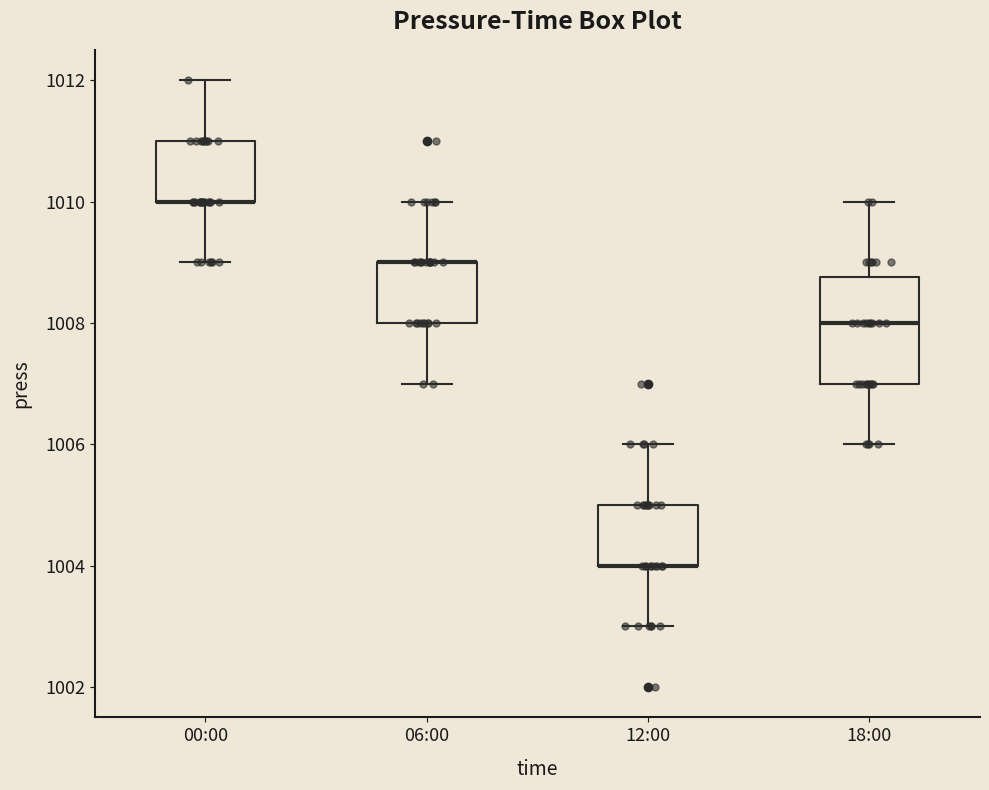

Reading left to right, read every box against the y-axis: the position of its median line, the range the box covers, and the ends of its whiskers. The values are not printed on the chart, so give them approximately, as read against the axis.

00:00: median 1010.0 (drawn on the box's lower edge), box 1010.0 to 1011.0, whiskers 1009.0 to 1012.0
06:00: median 1009.0 (drawn on the box's upper edge), box 1008.0 to 1009.0, whiskers 1007.0 to 1010.0
12:00: median 1004.0 (drawn on the box's lower edge), box 1004.0 to 1005.0, whiskers 1003.0 to 1006.0
18:00: median 1008.0, box 1007.0 to 1008.8, whiskers 1006.0 to 1010.0